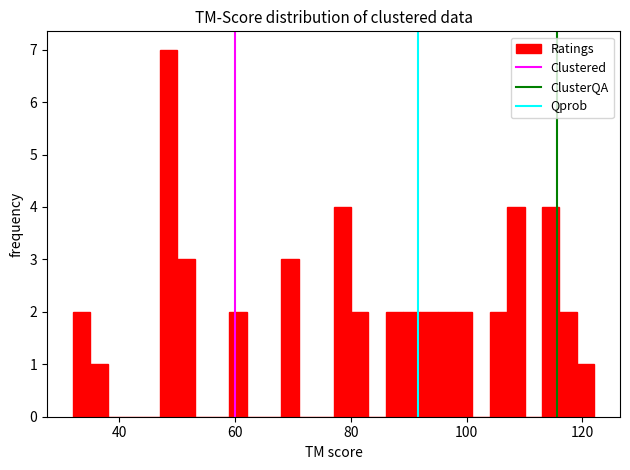

Read against the x-axis, roughly where is the centre of the tallest bar?

48